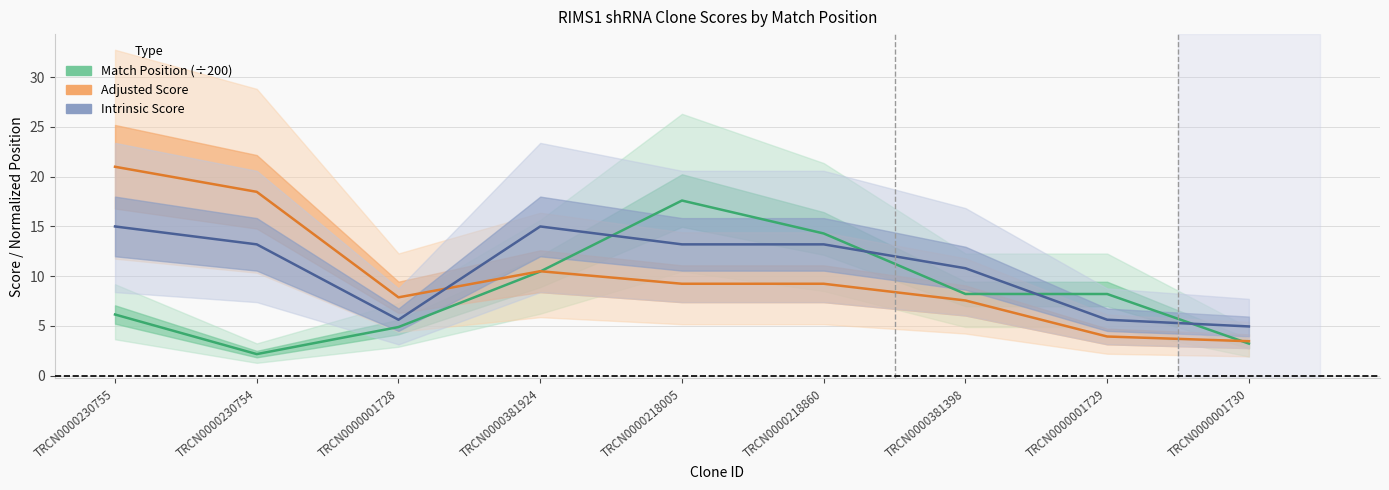

In Intrinsic Score, how many points are lower than both neighbors (excluding endpoints)?

1